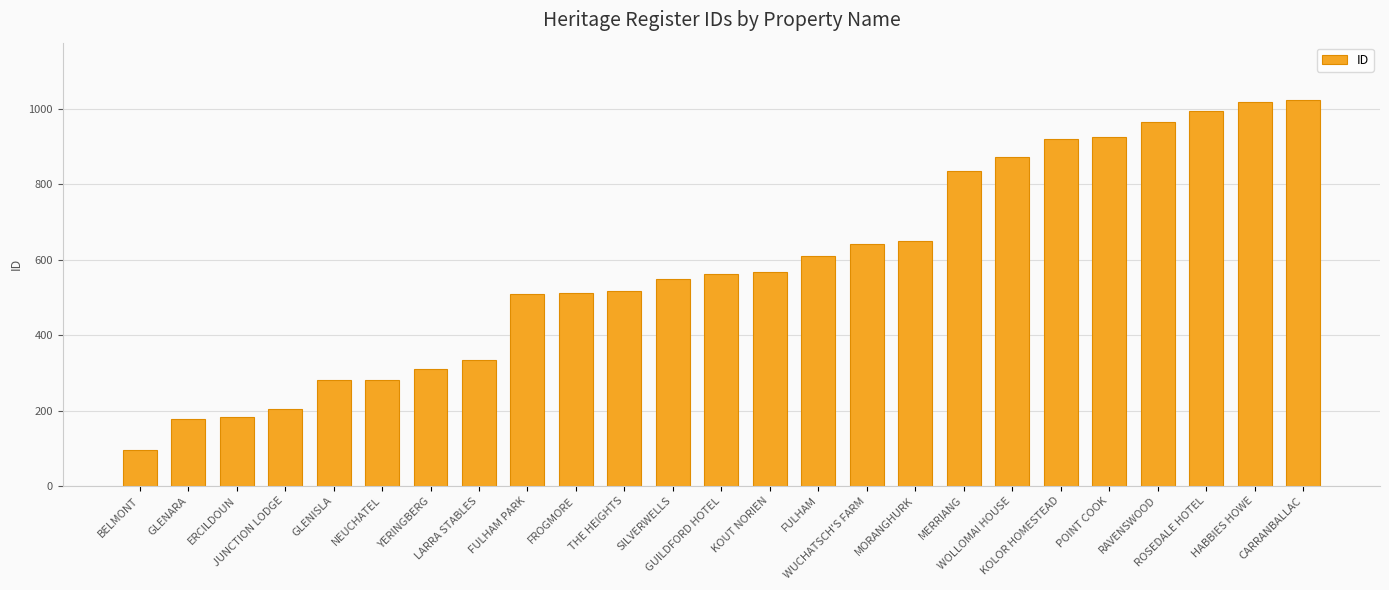

What is the value of the 4th bar from the left?

205